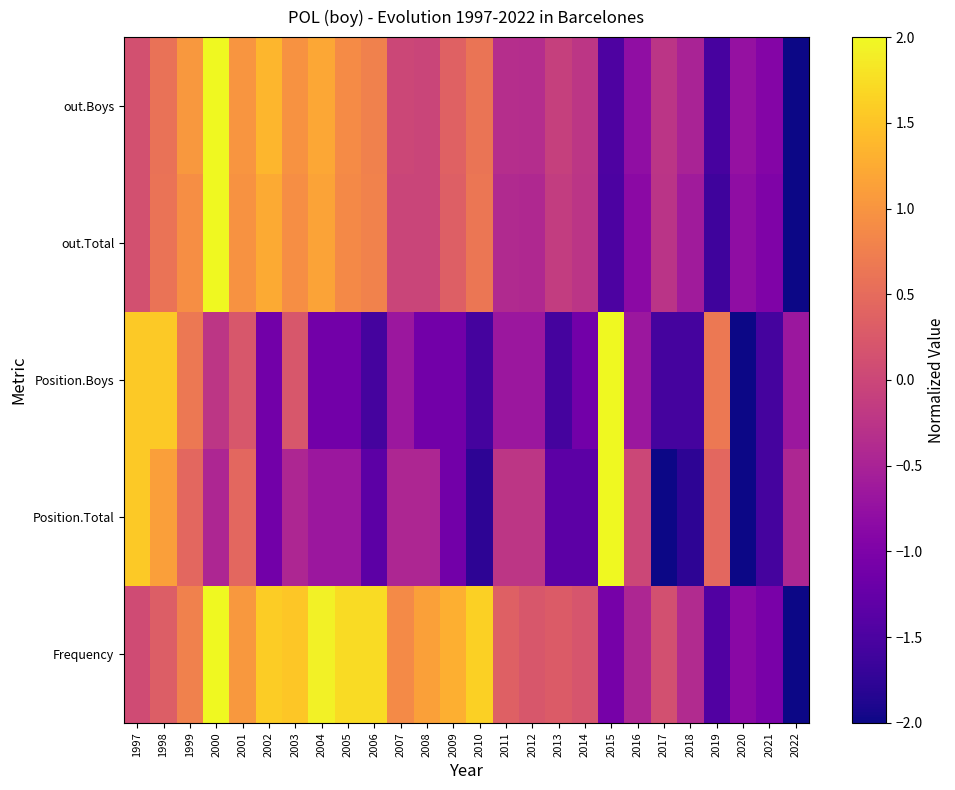

Reading left to right, transcribe all the data shown in this chart.

Frequency: 1997=0.1	1998=0.3	1999=0.8	2000=2.0	2001=1.0	2002=1.6	2003=1.5	2004=1.9	2005=1.7	2006=1.7	2007=0.9	2008=1.1	2009=1.3	2010=1.6	2011=0.4	2012=0.2	2013=0.3	2014=0.2	2015=-1.1	2016=-0.4	2017=0.1	2018=-0.4	2019=-1.5	2020=-0.9	2021=-1.0	2022=-2.0
Position.Total: 1997=1.6	1998=1.1	1999=0.4	2000=-0.4	2001=0.4	2002=-1.1	2003=-0.4	2004=-0.7	2005=-0.7	2006=-1.3	2007=-0.4	2008=-0.4	2009=-1.1	2010=-1.8	2011=-0.2	2012=-0.2	2013=-1.3	2014=-1.3	2015=2.0	2016=0.0	2017=-2.0	2018=-1.8	2019=0.4	2020=-2.0	2021=-1.6	2022=-0.4
Position.Boys: 1997=1.6	1998=1.6	1999=0.7	2000=-0.2	2001=0.2	2002=-1.1	2003=0.2	2004=-1.1	2005=-1.1	2006=-1.6	2007=-0.7	2008=-1.1	2009=-1.1	2010=-1.6	2011=-0.7	2012=-0.7	2013=-1.6	2014=-1.1	2015=2.0	2016=-0.7	2017=-1.6	2018=-1.6	2019=0.7	2020=-2.0	2021=-1.6	2022=-0.7
out.Total: 1997=0.1	1998=0.6	1999=0.9	2000=2.0	2001=1.0	2002=1.2	2003=0.9	2004=1.2	2005=0.9	2006=0.8	2007=-0.0	2008=-0.0	2009=0.3	2010=0.6	2011=-0.4	2012=-0.4	2013=-0.1	2014=-0.2	2015=-1.5	2016=-0.8	2017=-0.3	2018=-0.6	2019=-1.6	2020=-0.8	2021=-1.0	2022=-2.0
out.Boys: 1997=0.1	1998=0.6	1999=1.0	2000=2.0	2001=1.0	2002=1.4	2003=1.0	2004=1.2	2005=0.9	2006=0.8	2007=0.0	2008=-0.0	2009=0.4	2010=0.6	2011=-0.3	2012=-0.4	2013=-0.1	2014=-0.2	2015=-1.5	2016=-0.8	2017=-0.2	2018=-0.5	2019=-1.5	2020=-0.7	2021=-0.9	2022=-2.0